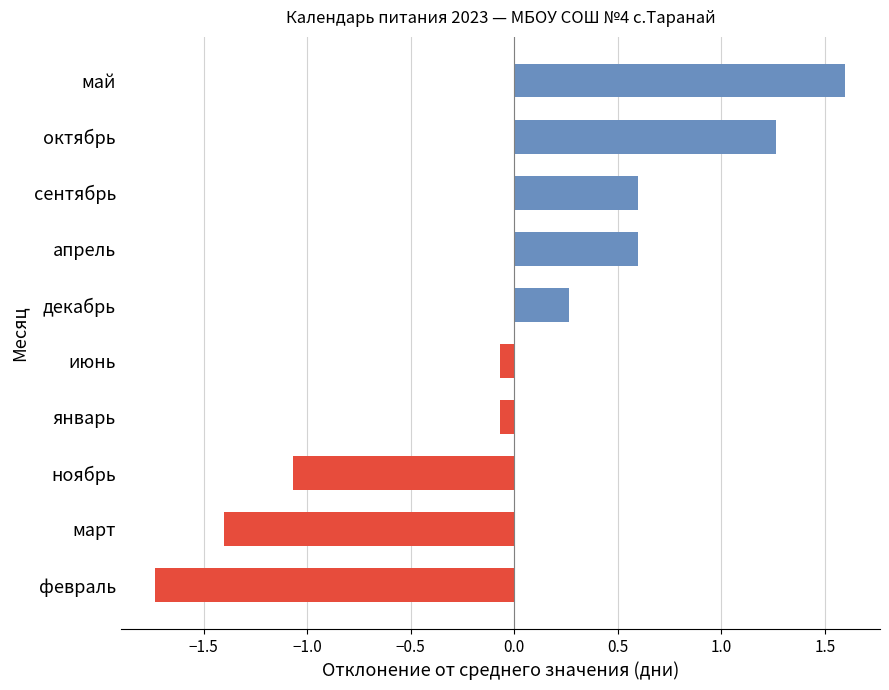

The chart shows a value of -2.9 at февраль. True or false?

False